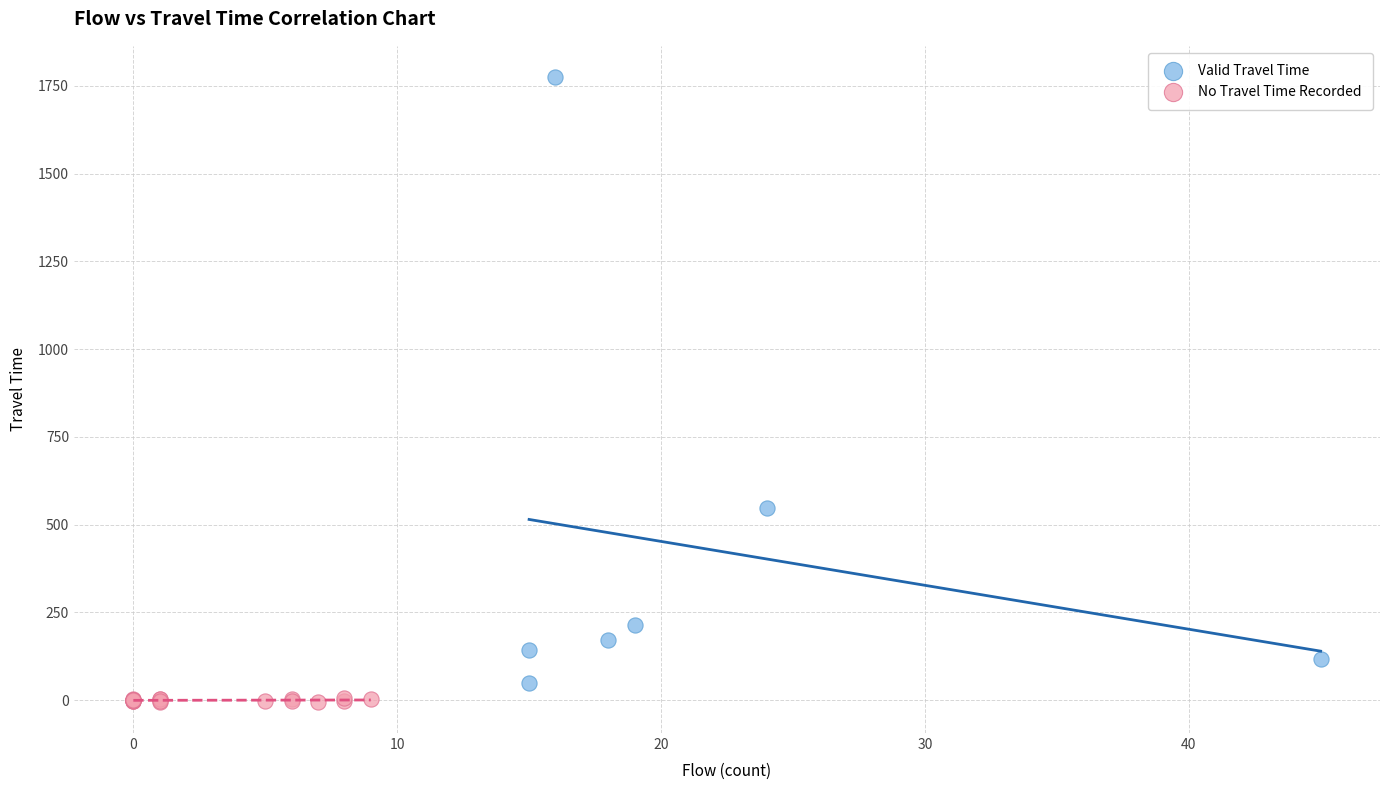

Which series reaches the maximum Y coordinate?

Valid Travel Time